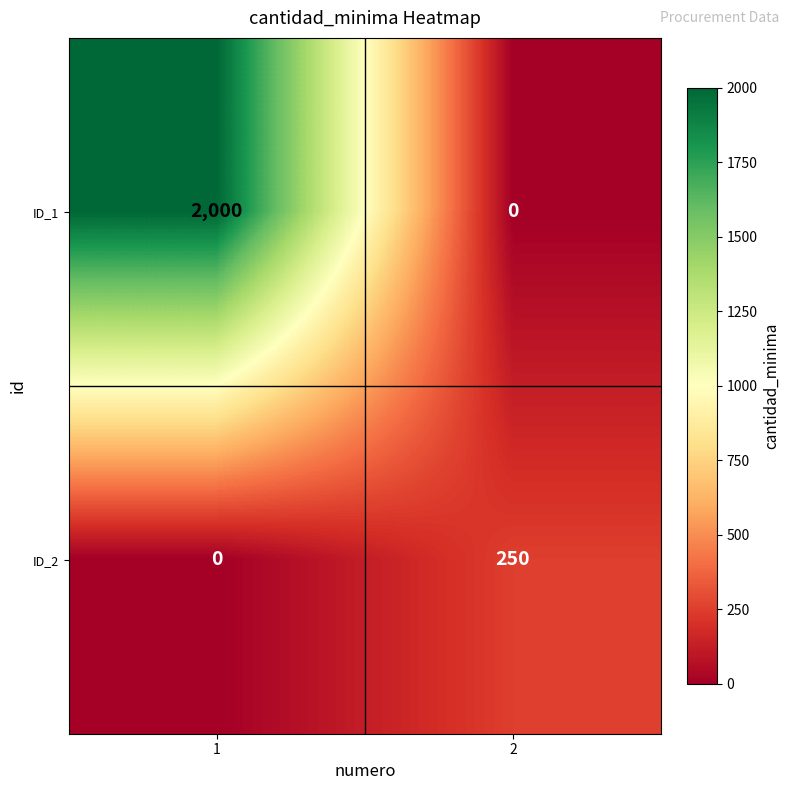

Which series has the widest spread of values?

ID_1